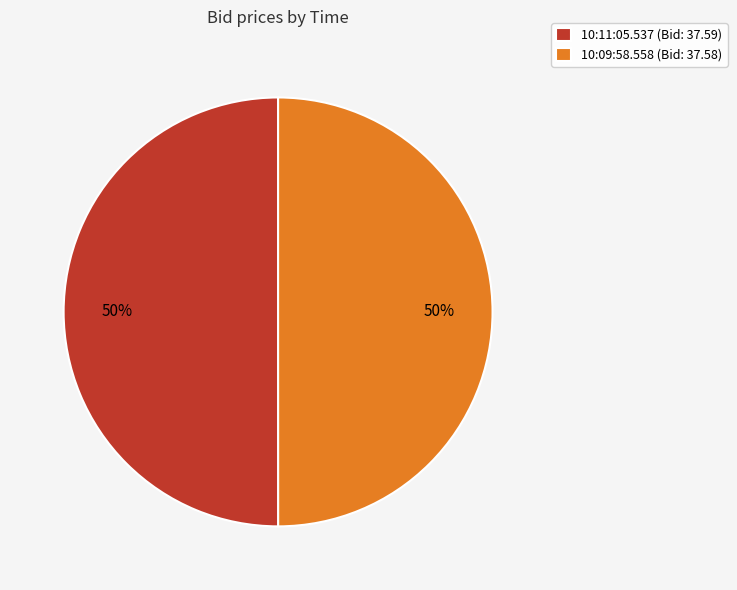

Do 10:09:58.558 (Bid: 37.58) and 10:11:05.537 (Bid: 37.59) together represent more than half of the pie?

Yes